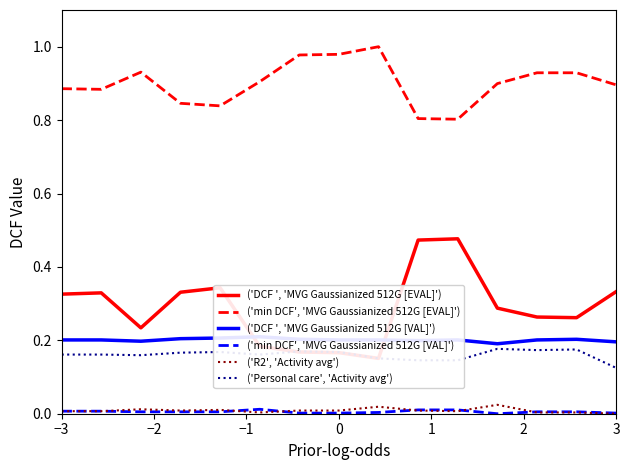

True or false: ('Personal care', 'Activity avg') and ('min DCF', 'MVG Gaussianized 512G [EVAL]') cross at least once.

False